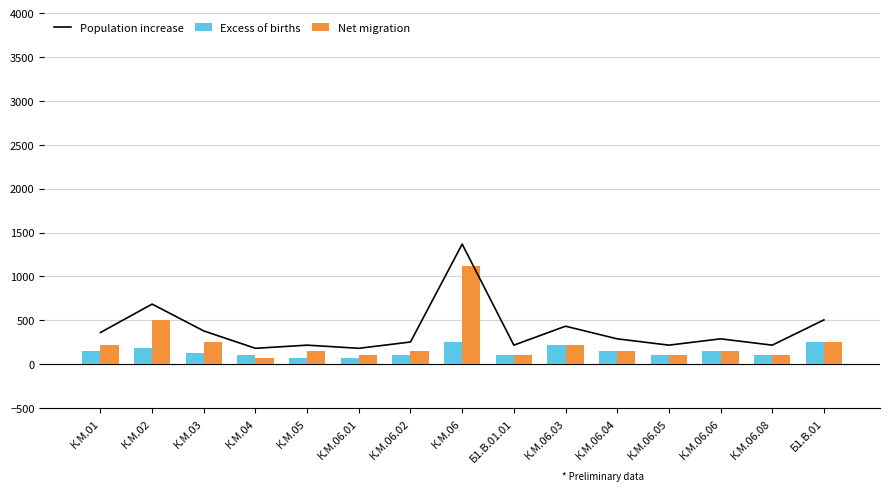

Which series has the largest range (max minus min)?

Population increase